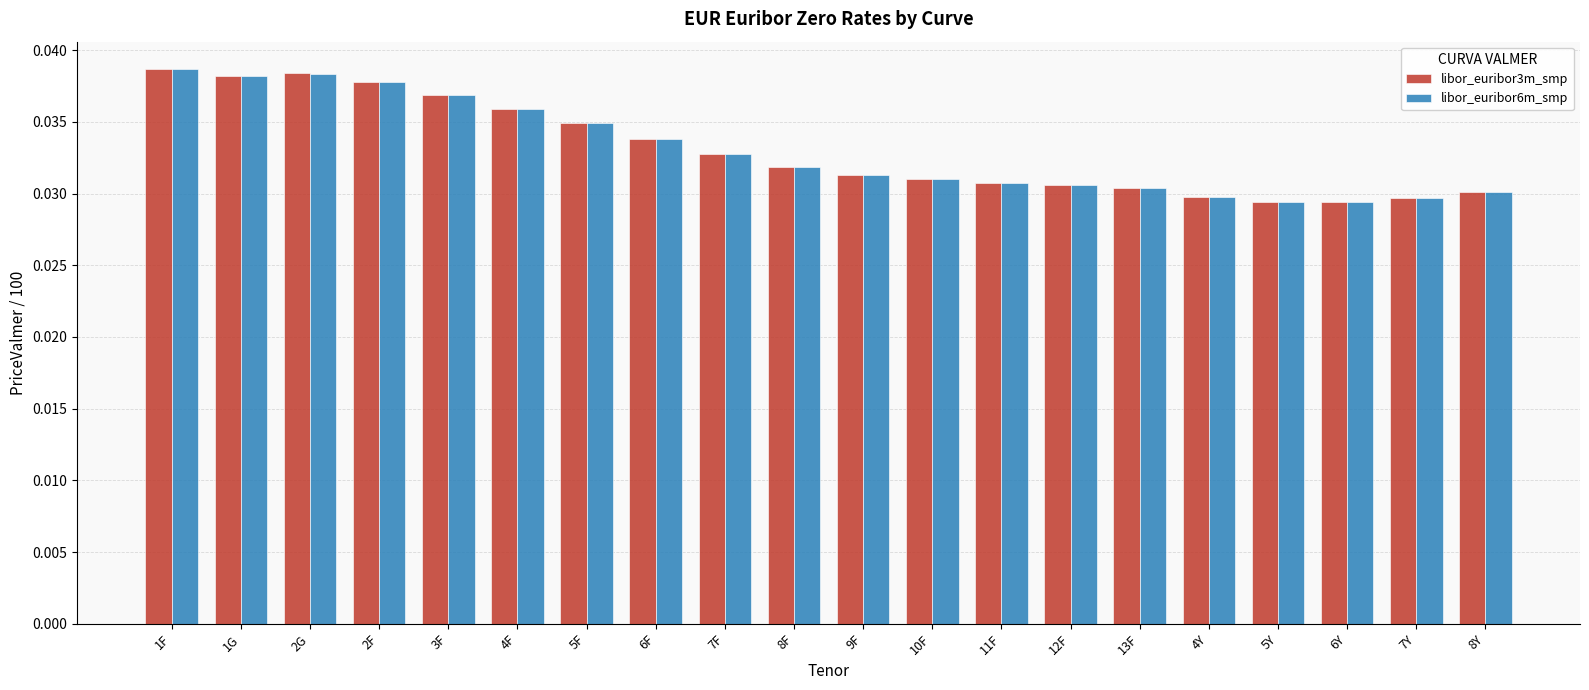

At how many categories does at least one series exceed 0?

20